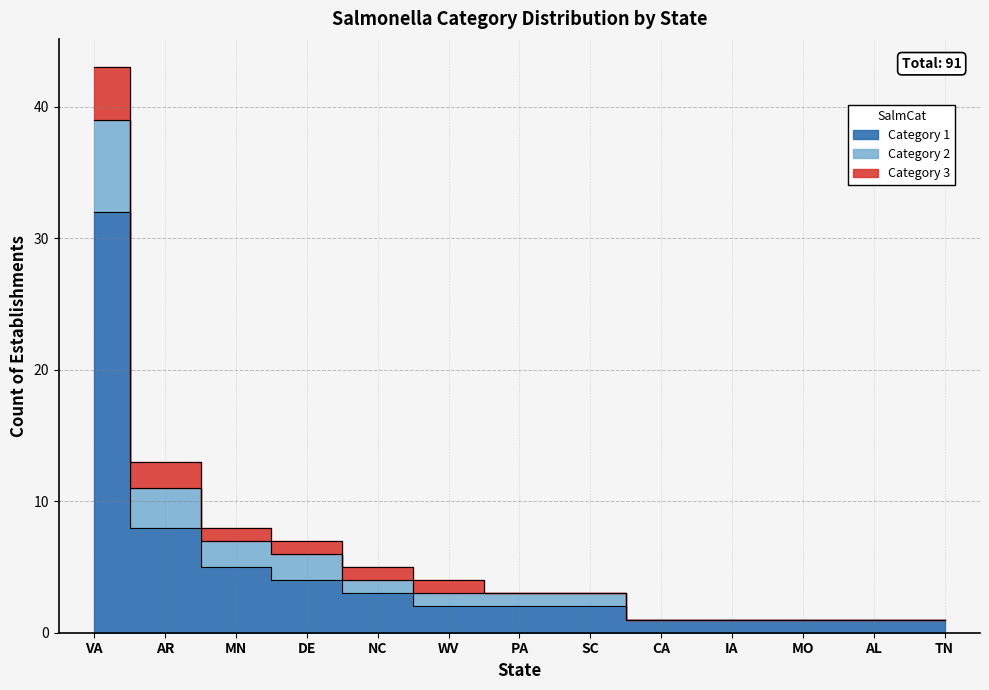

True or false: Category 3 and Category 1 intersect in this chart.

False